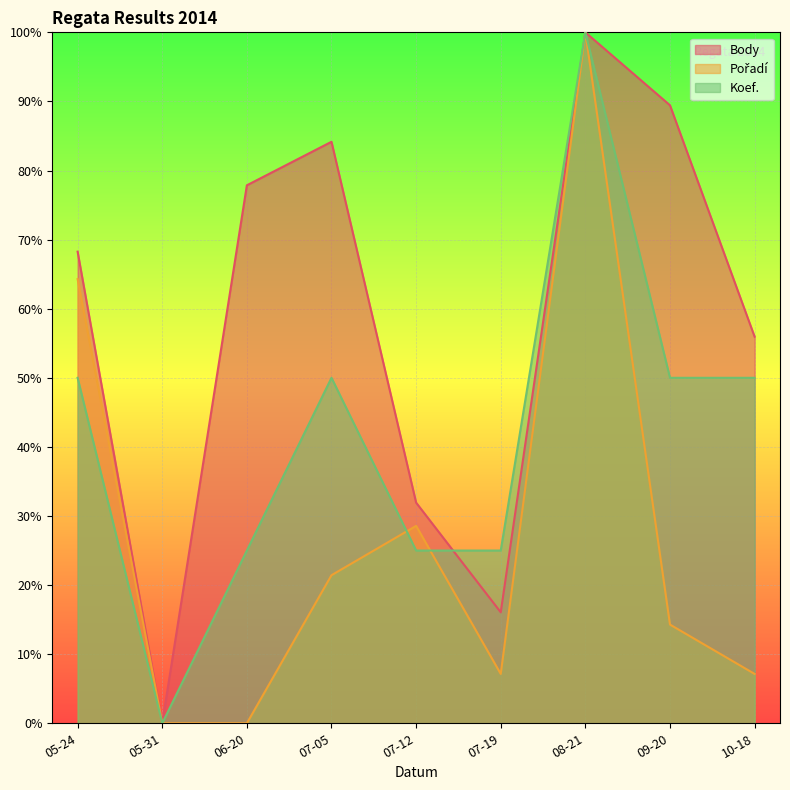

What is the label of the 9th point from the left?

10-18